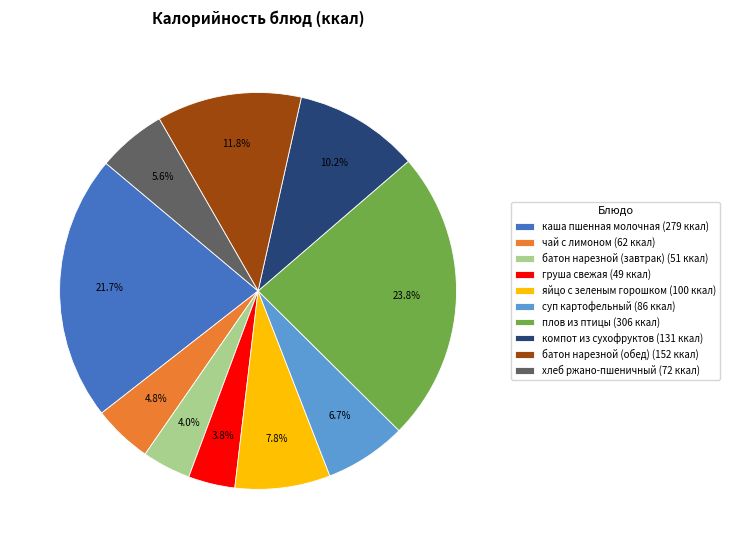

Is it true that батон нарезной (обед) is 12% of the pie?

True